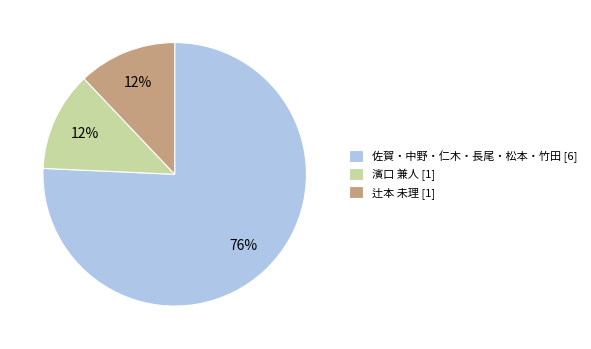

Which slice is the largest?

佐賀・中野・仁木・長尾・松本・竹田 [6]